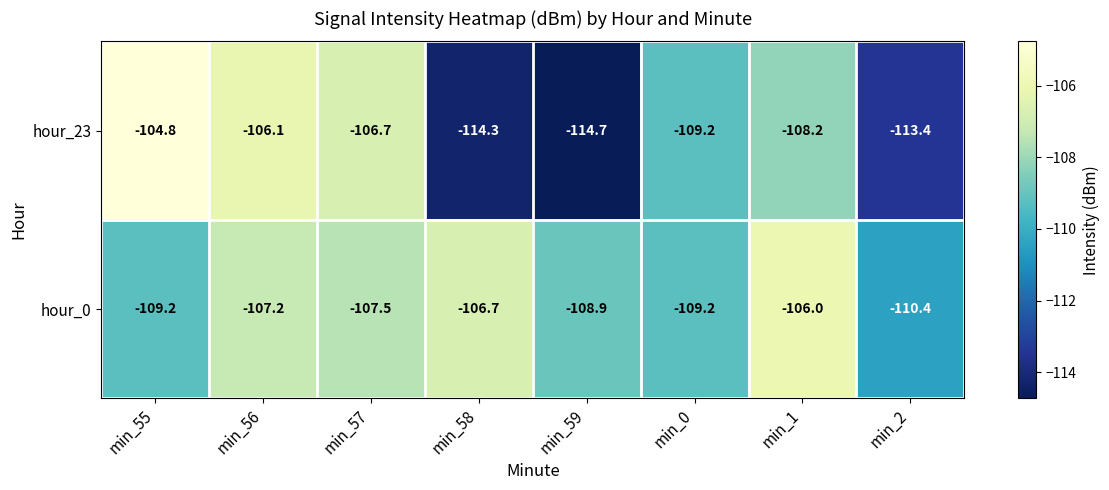

How many categories are shown in the chart?

8